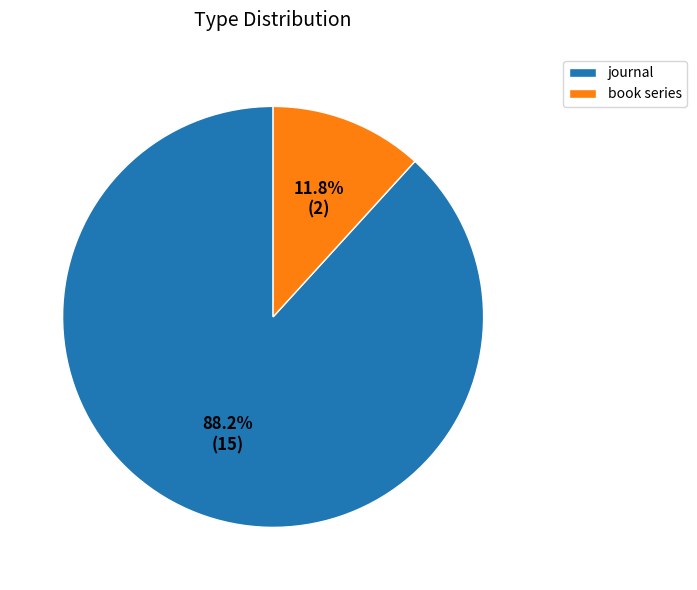

Is it true that book series is 19% of the pie?

False